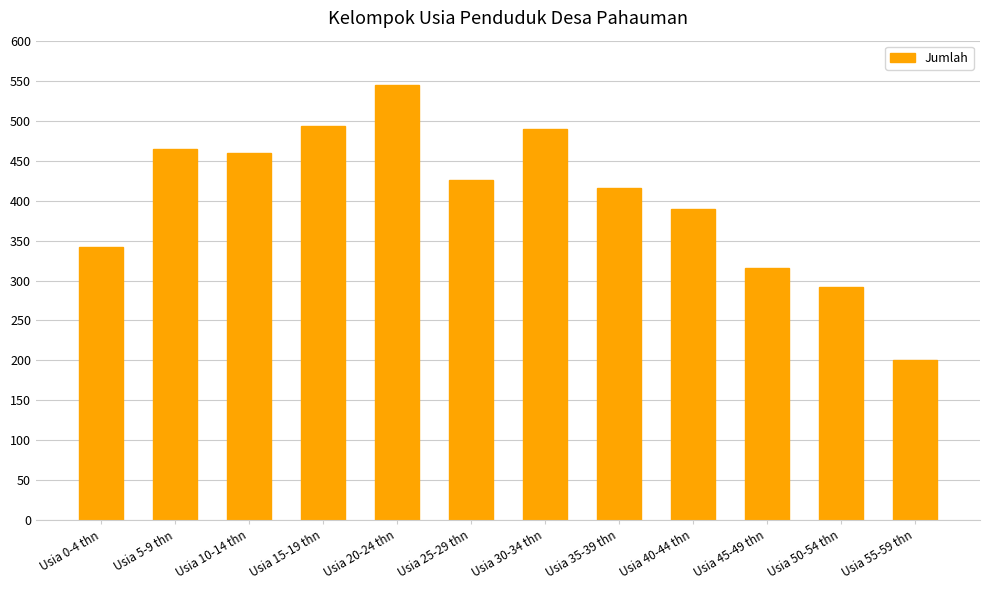

What is the label of the 6th bar from the right?

Usia 30-34 thn